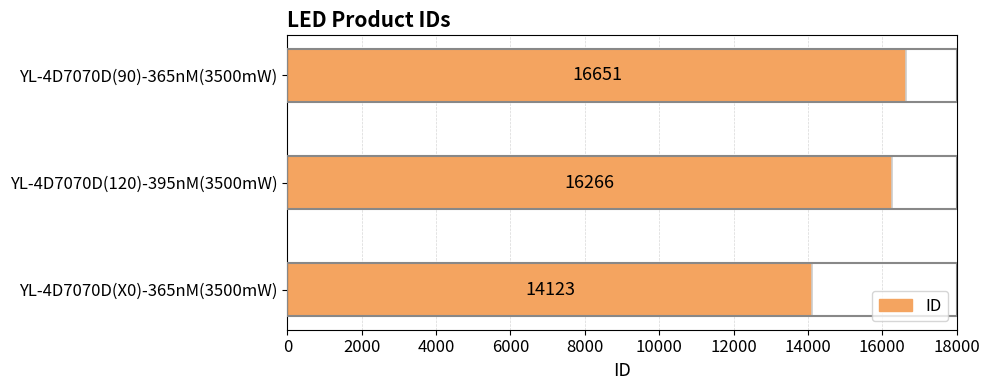

At which label is the value closest to 15387?

YL-4D7070D(120)-395nM(3500mW)